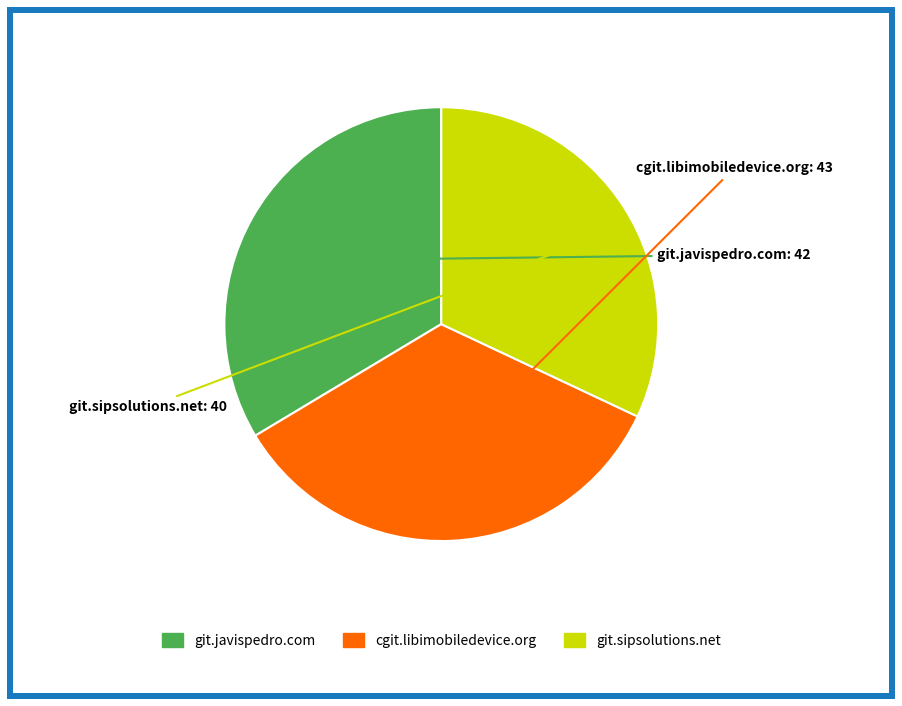

Which slice is the smallest?

git.sipsolutions.net